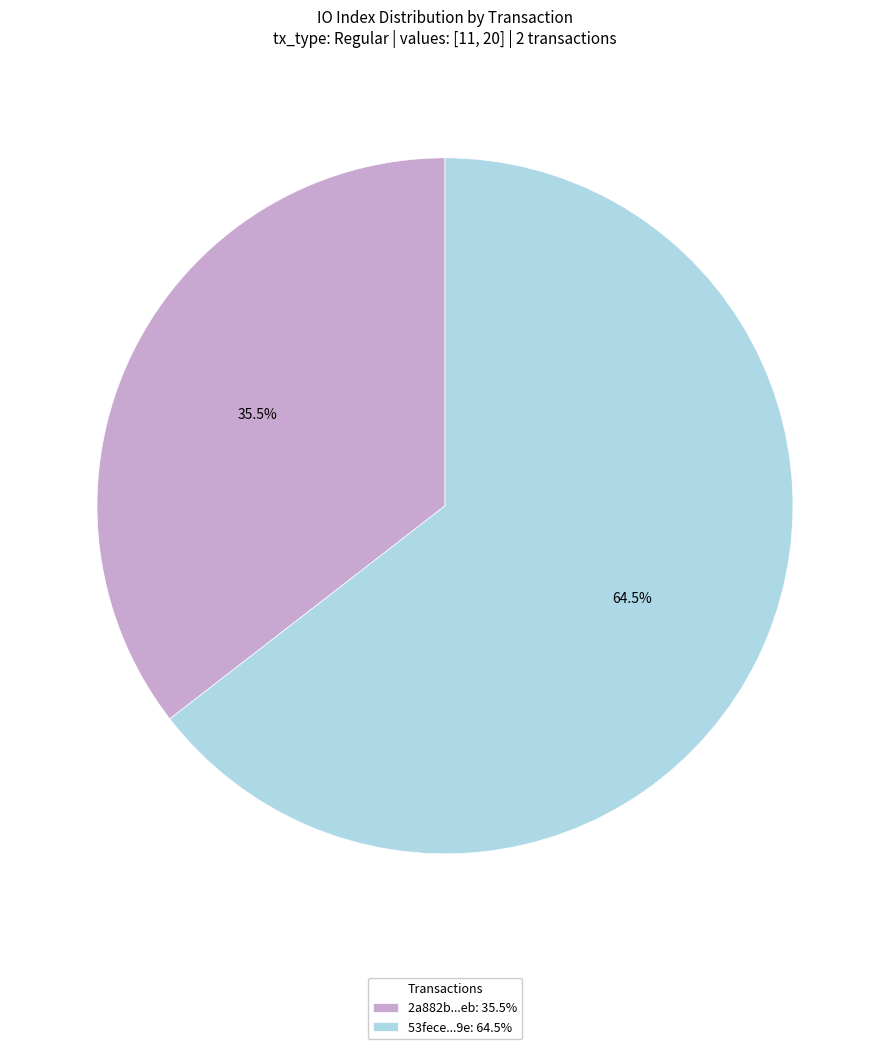

Which category has the biggest portion of the pie?

53fece...9e: 64.5%